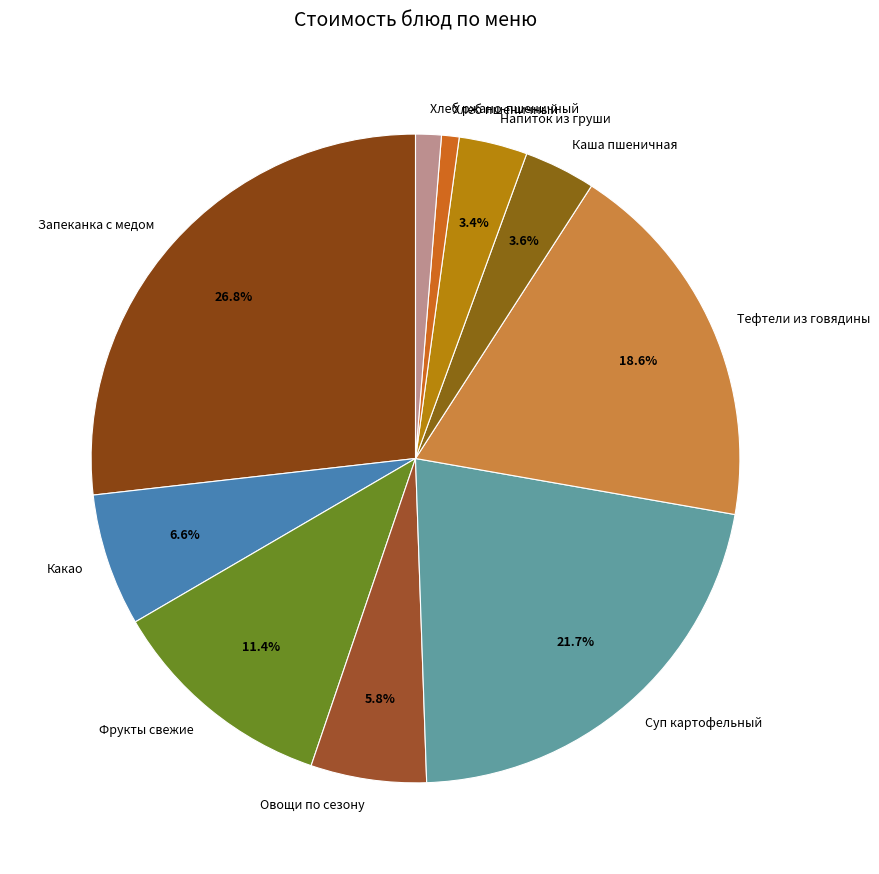

What is the largest slice in the pie chart?

Запеканка с медом